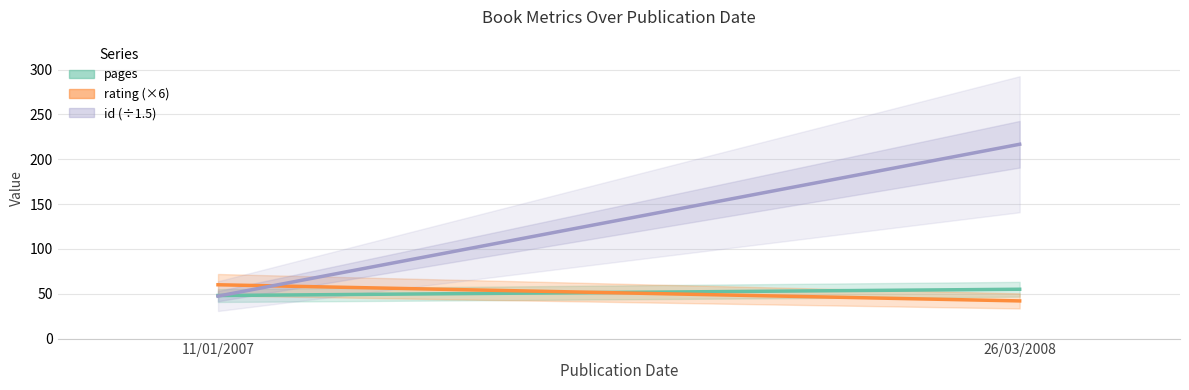

What is the difference between the rating (×6) values at 11/01/2007 and 26/03/2008?

18.0